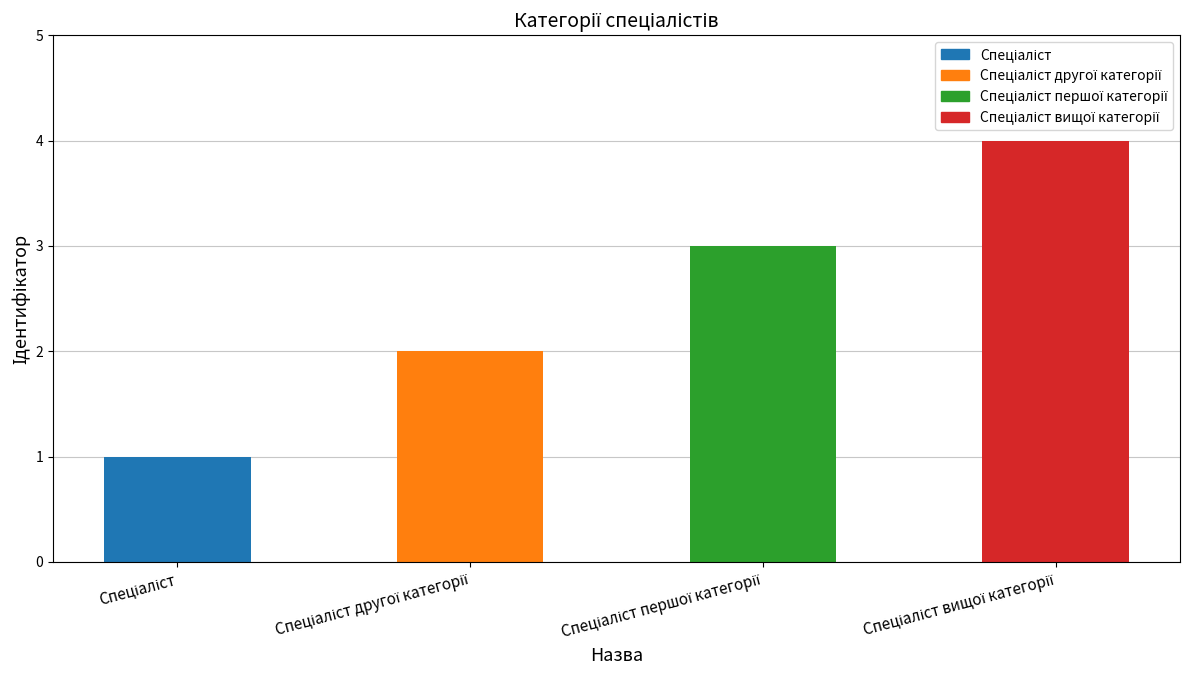

What is the value of the 4th bar from the left?

4